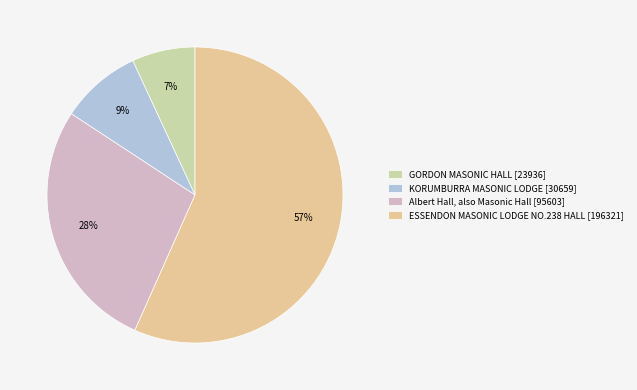

Is it true that KORUMBURRA MASONIC LODGE is 9% of the pie?

True